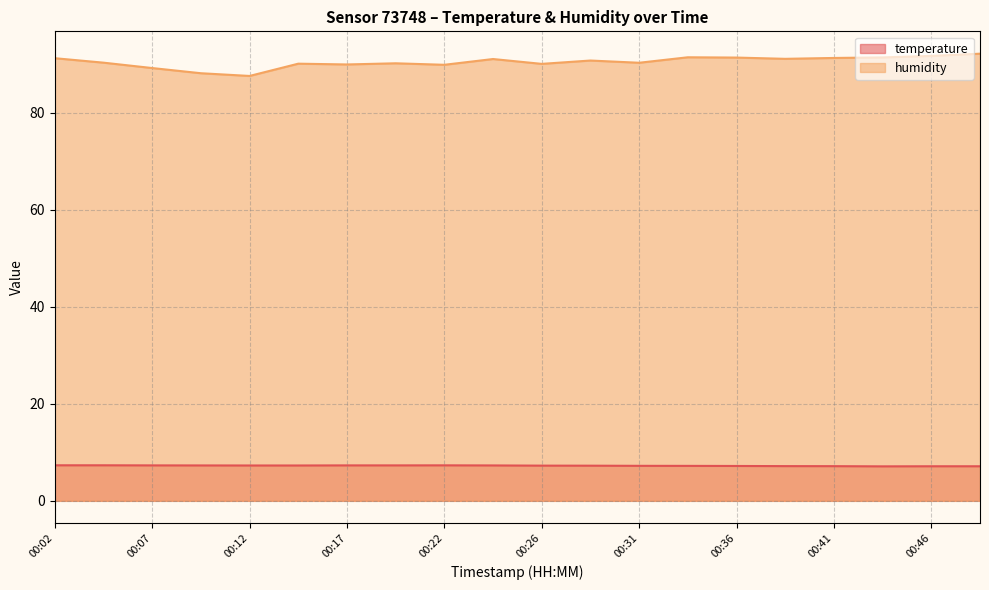

Which series has the widest spread of values?

humidity